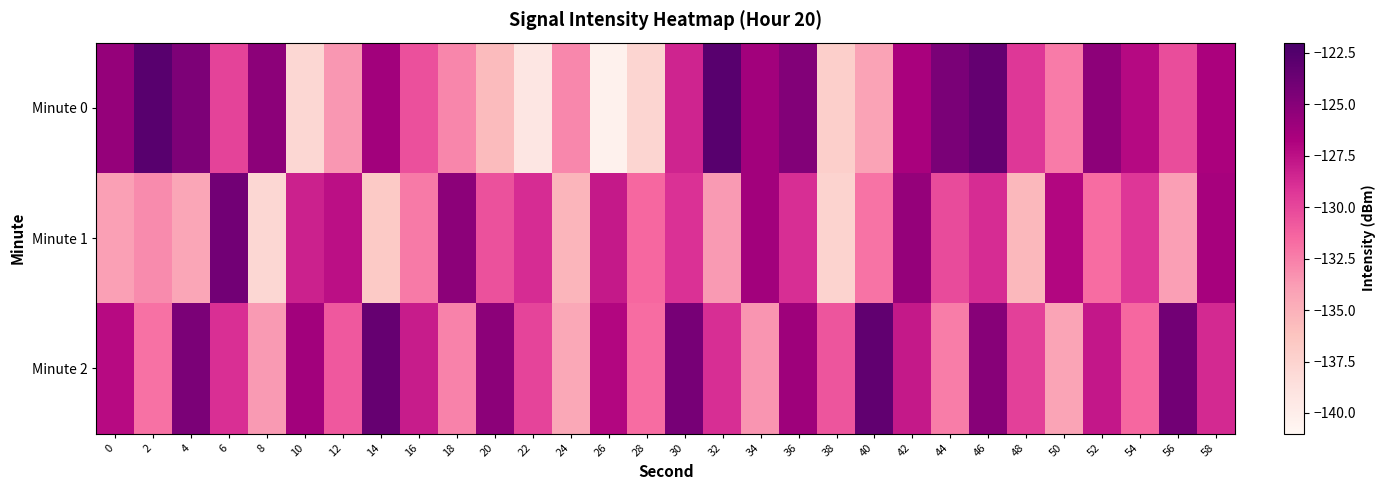

Between 44 and 28, which is larger?

44